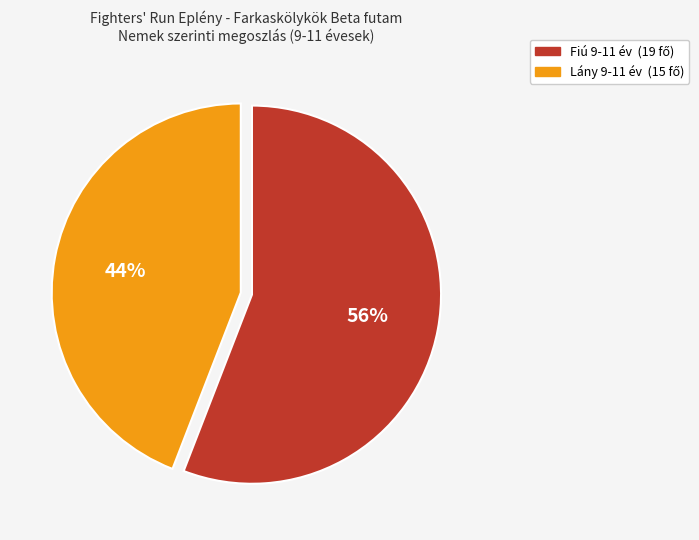

Do Lány 9-11 év and Fiú 9-11 év together represent more than half of the pie?

Yes